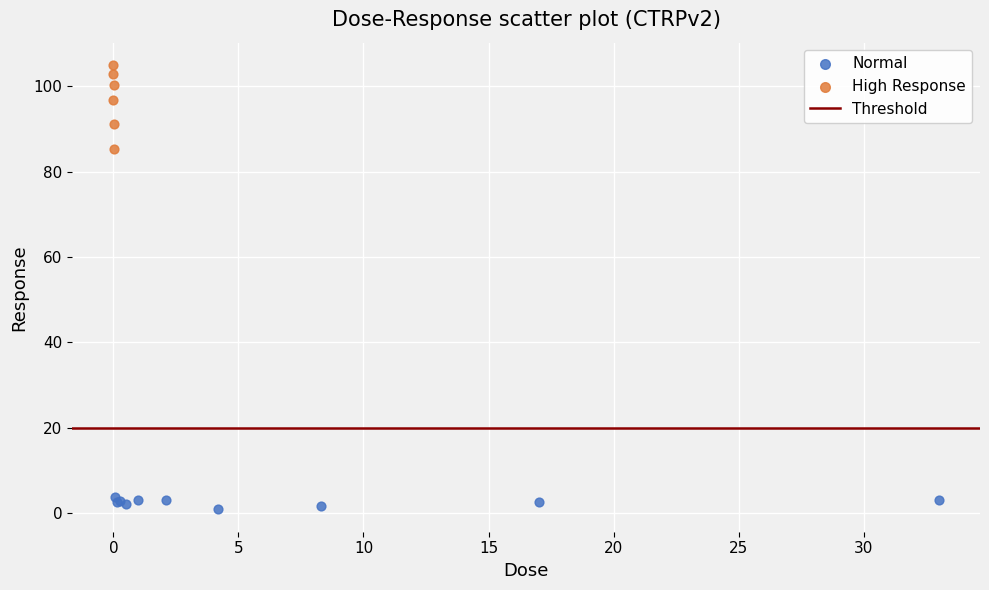

Which series contains the highest Y value?

High Response